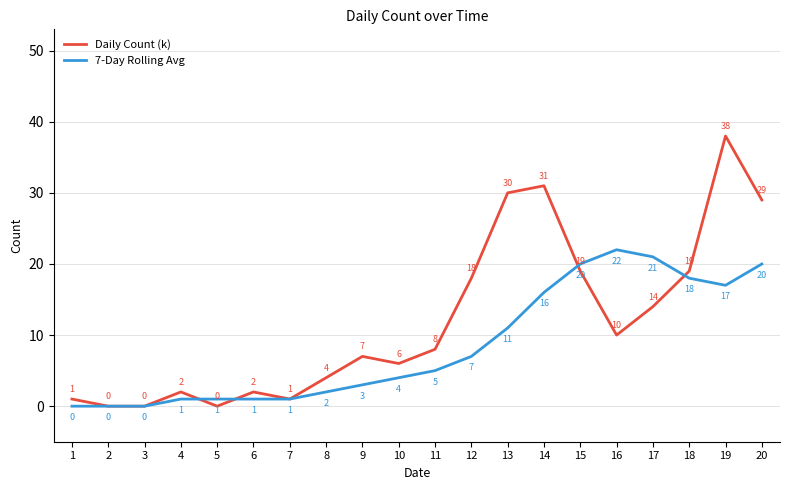

True or false: Daily Count (k) and 7-Day Rolling Avg intersect in this chart.

True